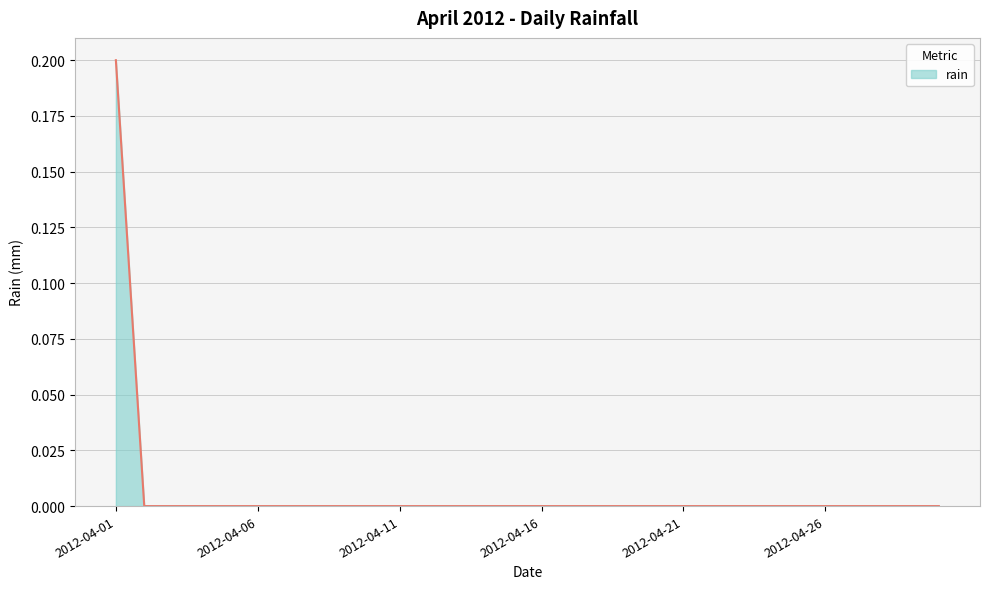

What is the difference between the maximum and minimum values?

0.2